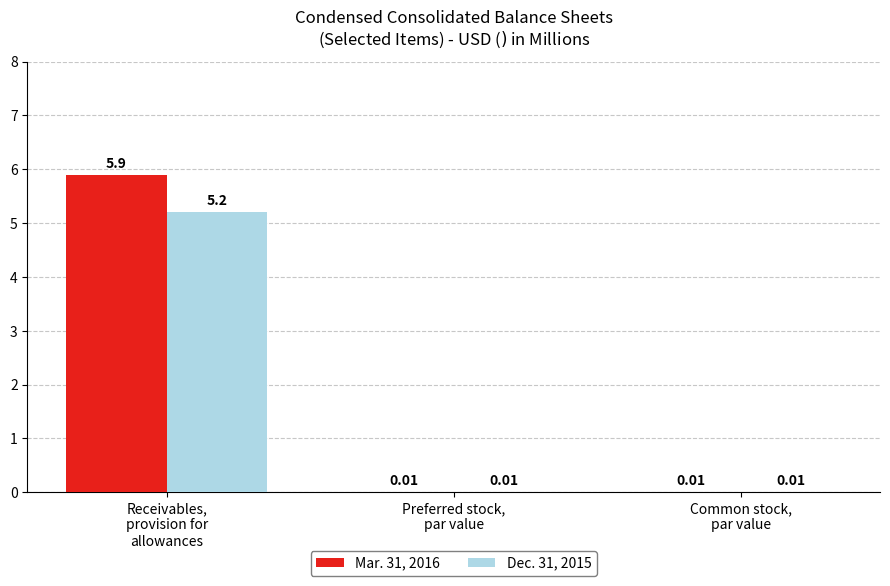

Which series has the widest spread of values?

Mar. 31, 2016